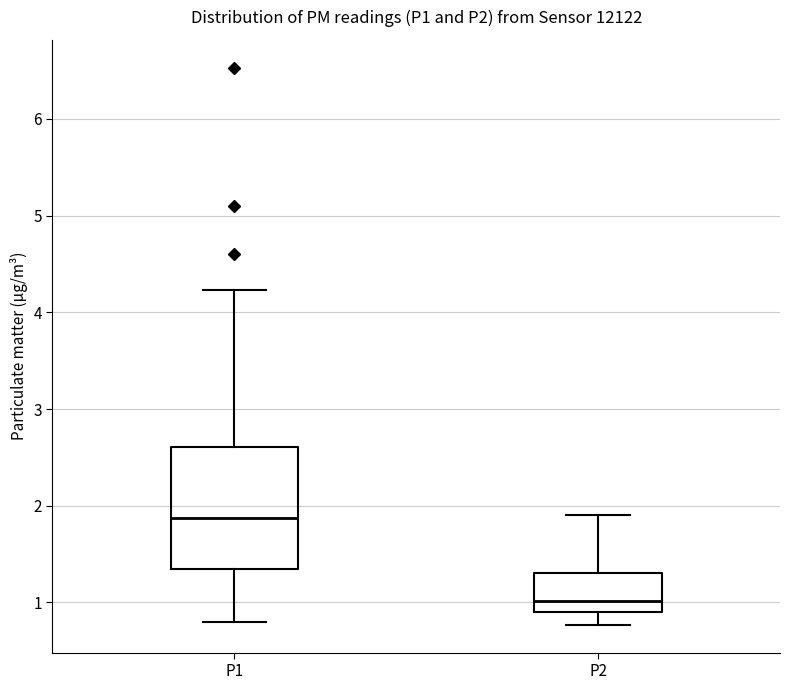

Which box is the tallest, from its lower edge to its upper edge?

P1